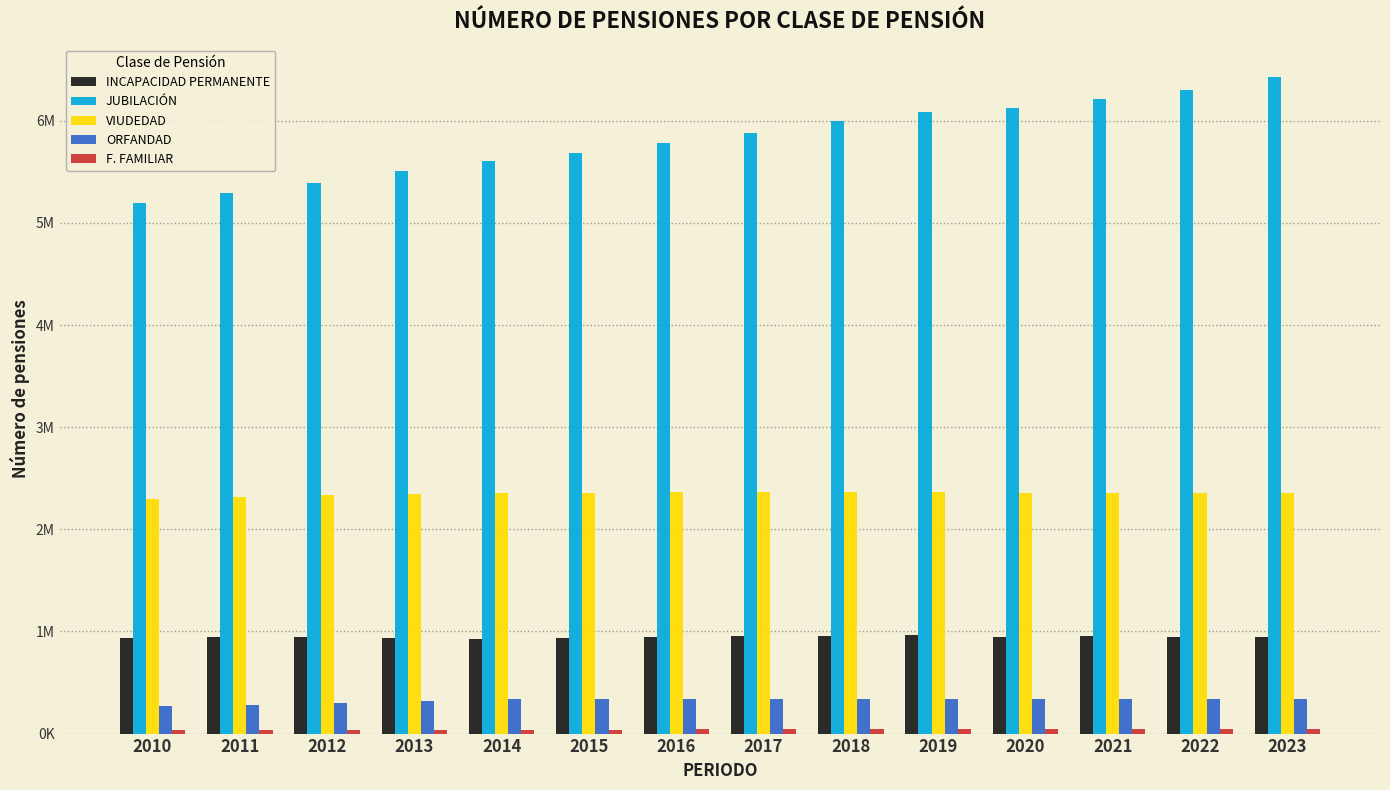

Does the chart contain stacked bars?

No